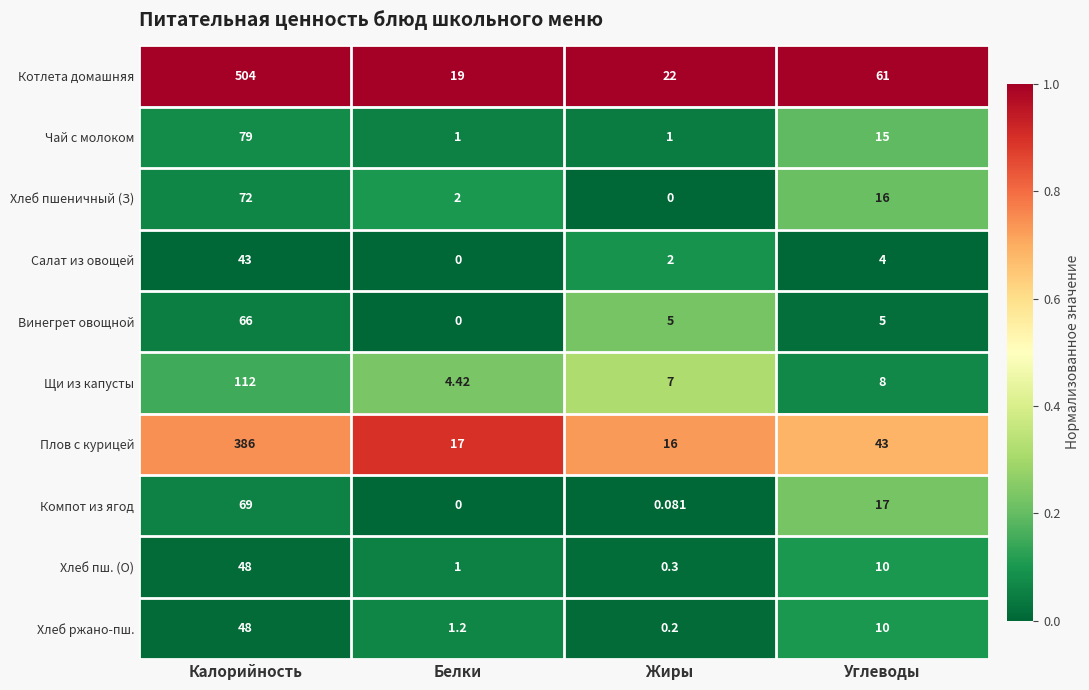

At which category is the sum across all series the highest?

Калорийность